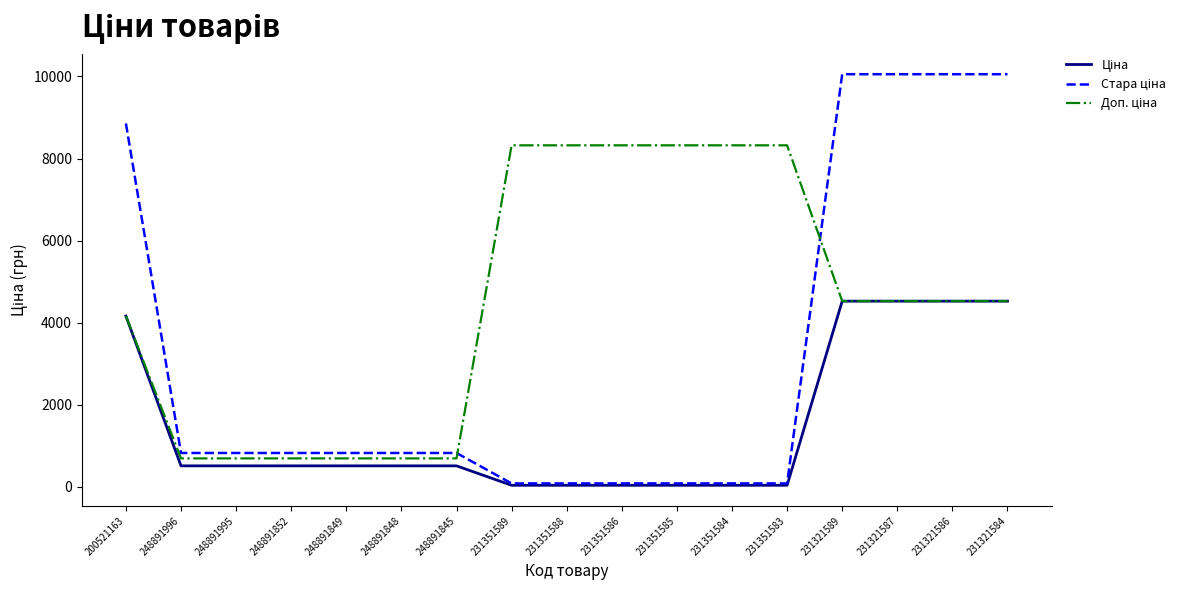

What is the spread (max minus min) of values at 248891849?

313.3